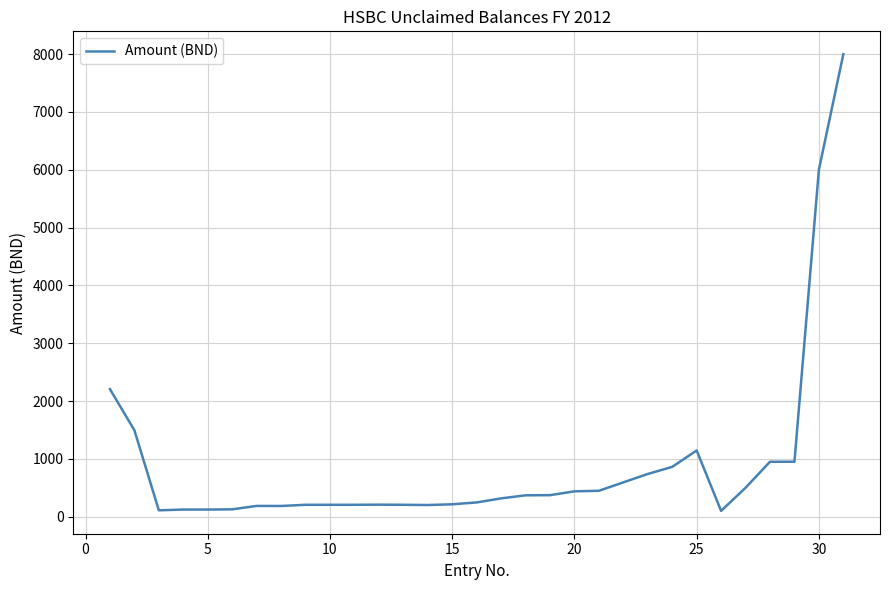

Does the chart display data point markers on the line(s)?

No